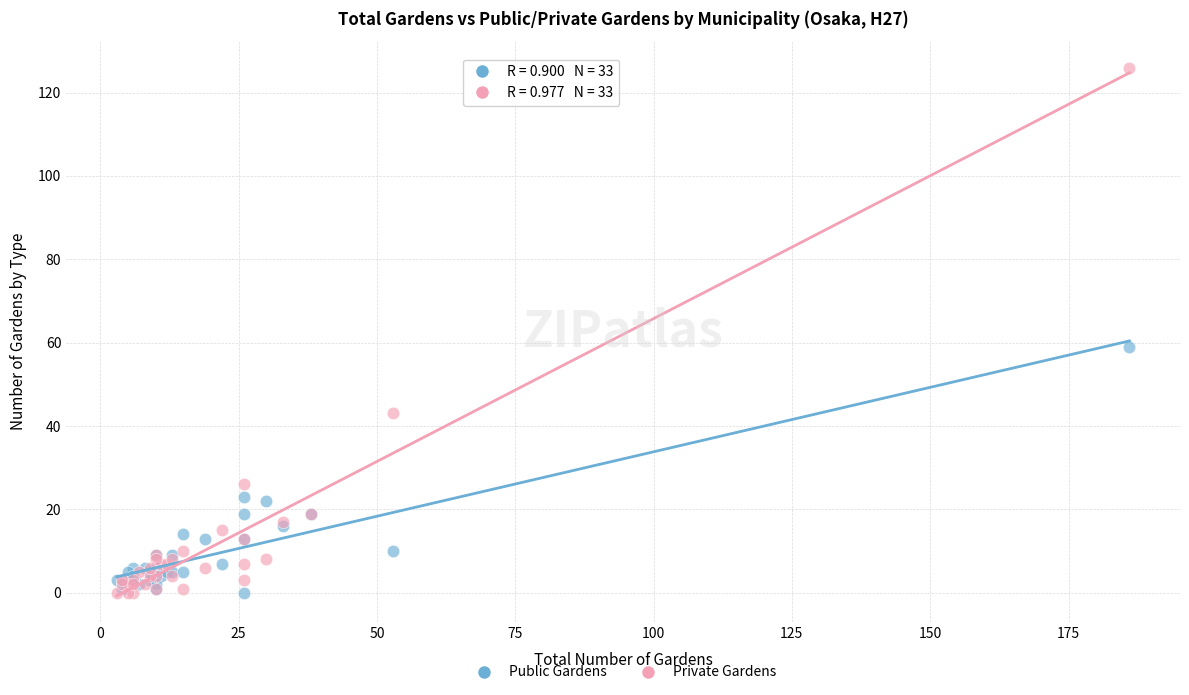

In the Private Gardens series, what Y value is closest to 63?

43